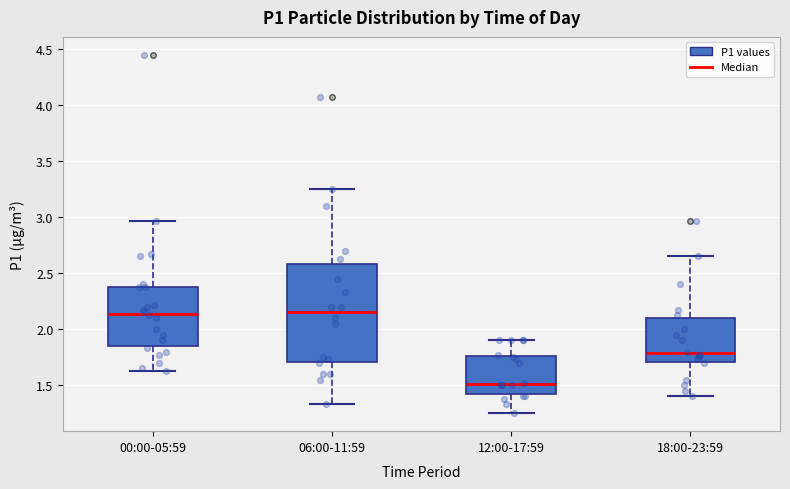

Reading left to right, read every box against the y-axis: the position of its median line, the range the box covers, and the ends of its whiskers. The values are not printed on the chart, so give them approximately, as read against the axis.

00:00-05:59: median 2.15, box 1.85 to 2.40, whiskers 1.65 to 2.95
06:00-11:59: median 2.15, box 1.70 to 2.60, whiskers 1.35 to 3.25
12:00-17:59: median 1.50, box 1.45 to 1.75, whiskers 1.25 to 1.90
18:00-23:59: median 1.80, box 1.70 to 2.10, whiskers 1.40 to 2.65